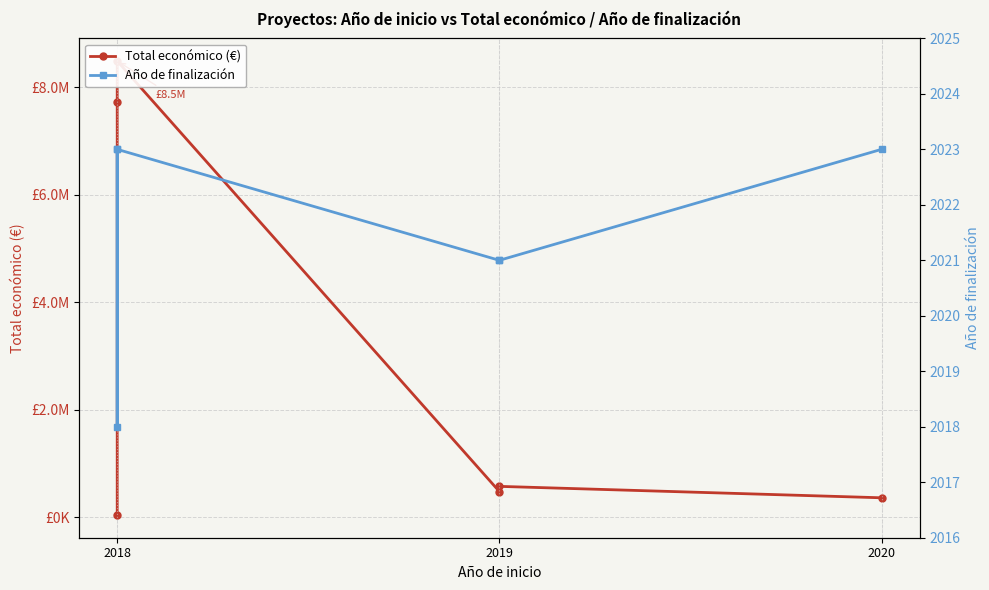

The Año de finalización series shows 2023 at 2020. True or false?

True